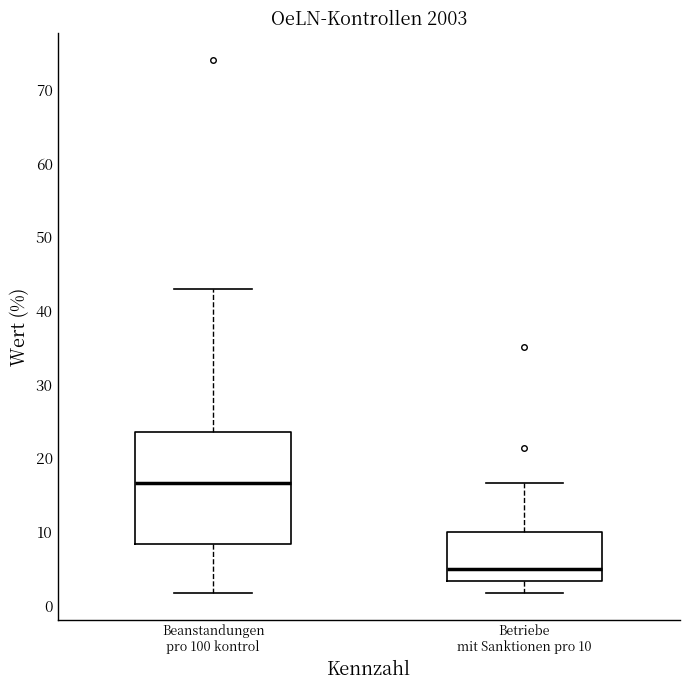

Where is the upper edge of the box for Beanstandungen pro 100 kontrol on the y-axis? The values are not printed on the chart, so give them approximately, as read against the axis.

24